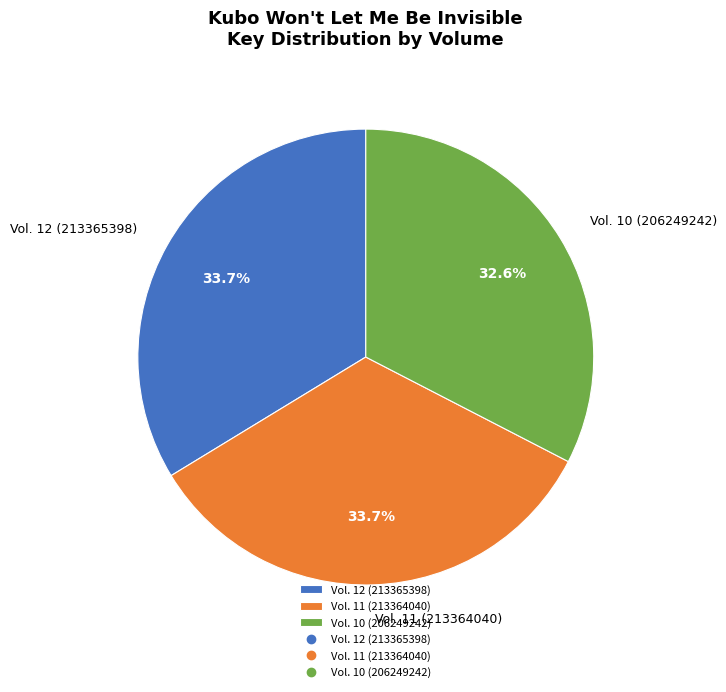

How many segments does this pie chart have?

3